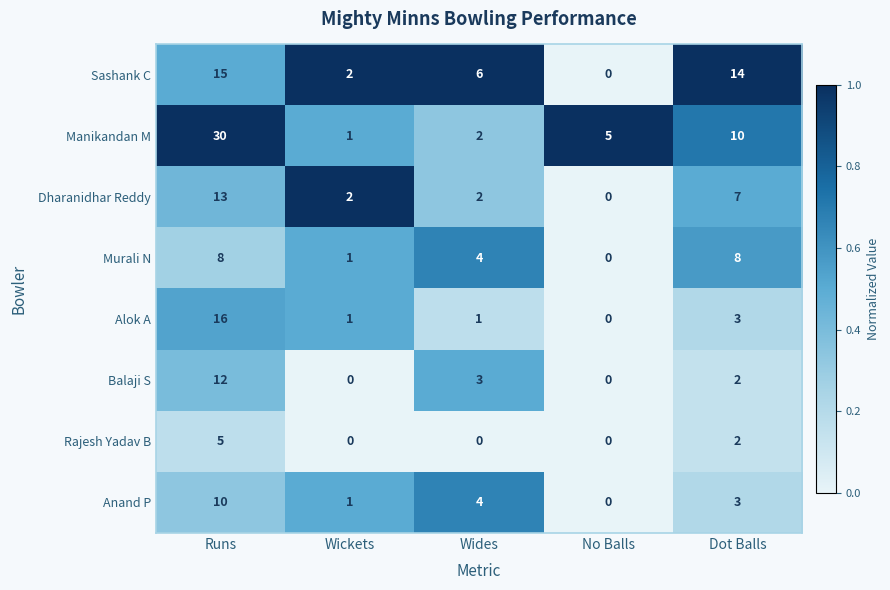

Which label corresponds to the largest value in the chart?

Runs